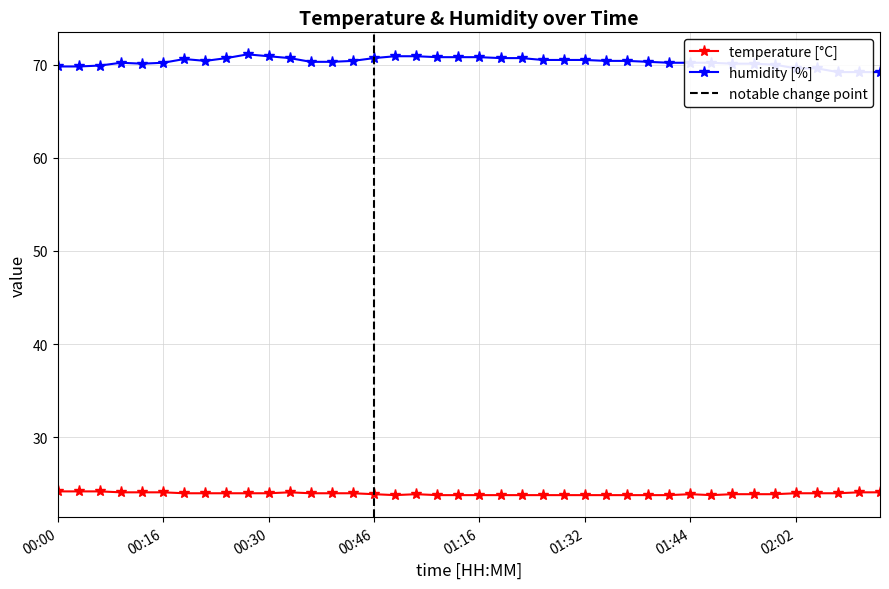

Where is temperature nearest to the value 24?

00:19